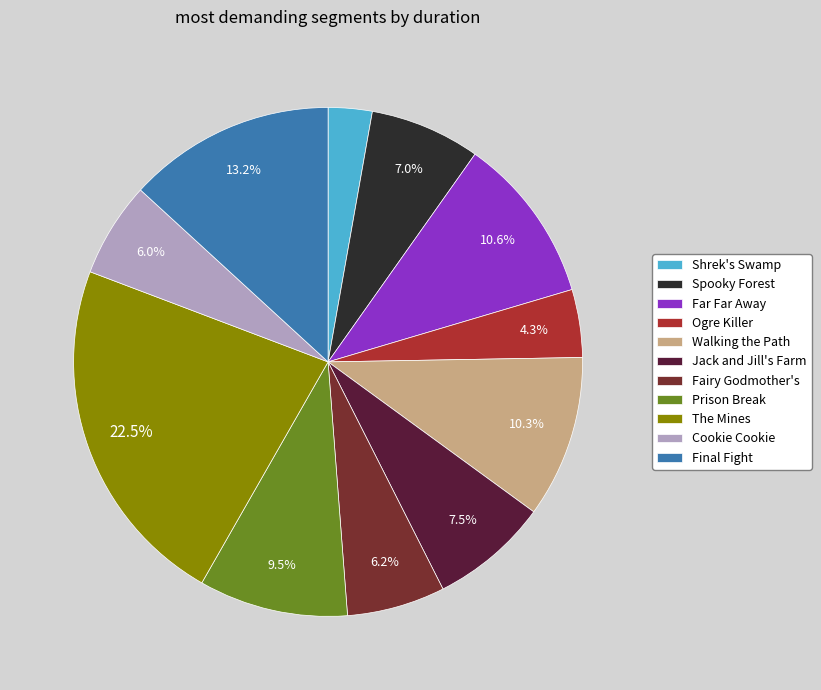

Combined, do The Mines and Shrek's Swamp account for over 50%?

No